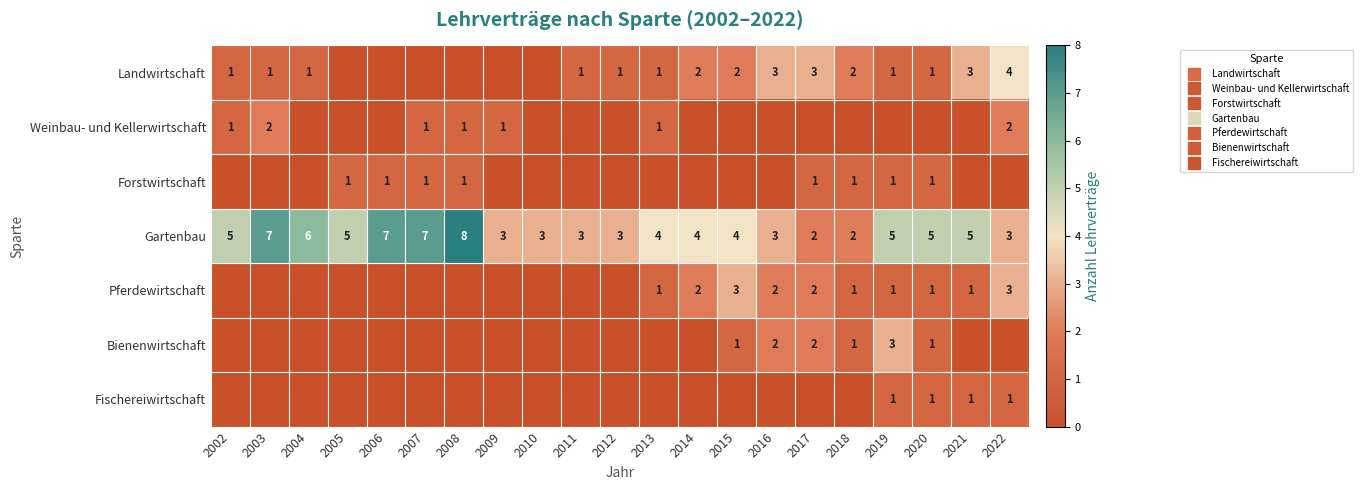

List the labels in order of Fischereiwirtschaft value, largest first.

2019, 2020, 2021, 2022, 2002, 2003, 2004, 2005, 2006, 2007, 2008, 2009, 2010, 2011, 2012, 2013, 2014, 2015, 2016, 2017, 2018